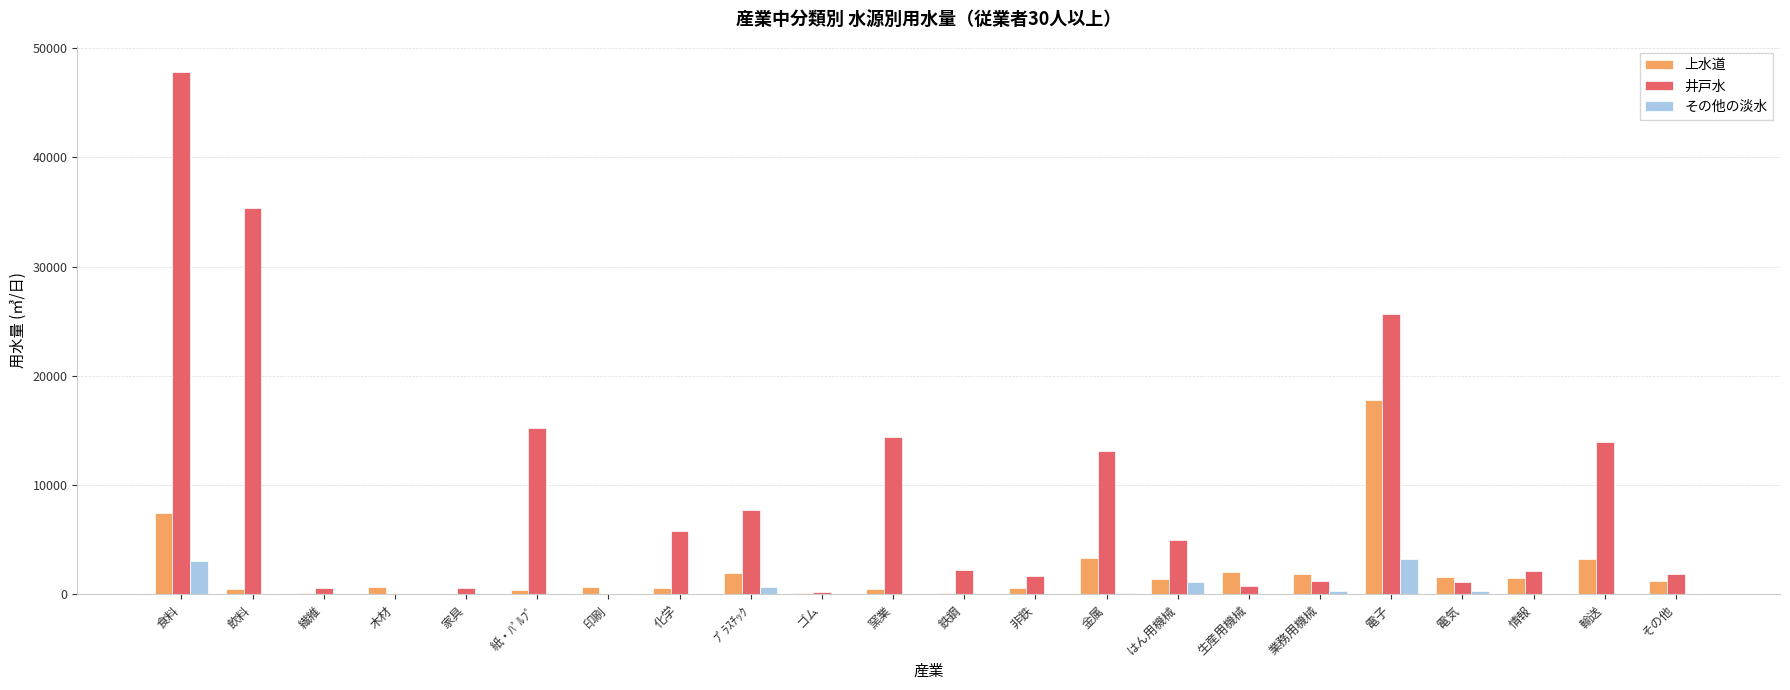

Between 木材 and ﾌﾟﾗｽﾁｯｸ, which series saw the biggest shift?

井戸水